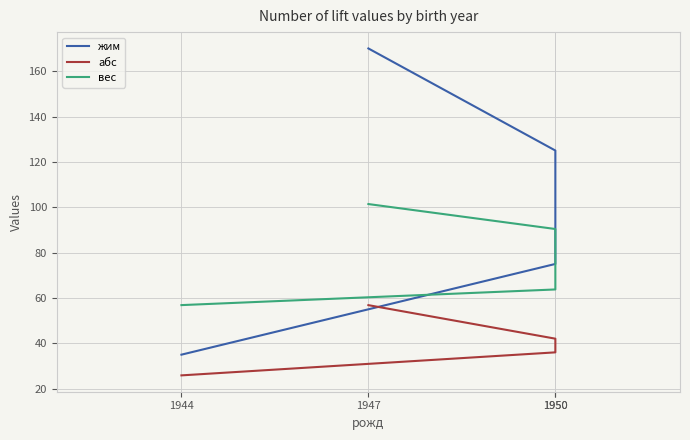

At which label is абс closest to 41?

1950